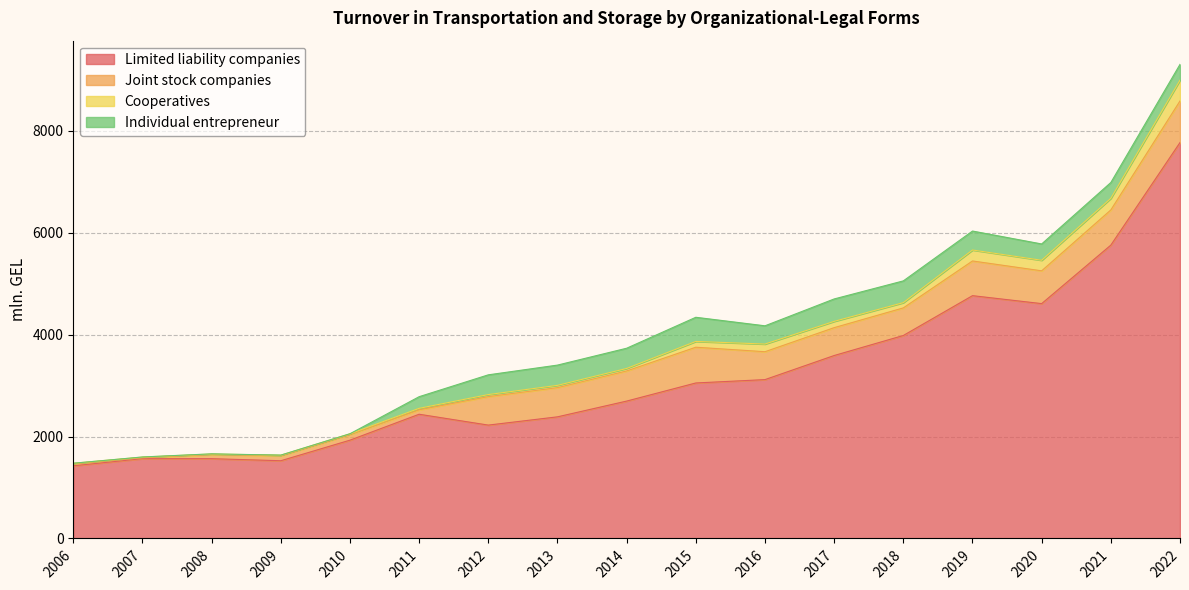

What are all the series names shown in the legend?

Limited liability companies, Joint stock companies, Cooperatives, Individual entrepreneur